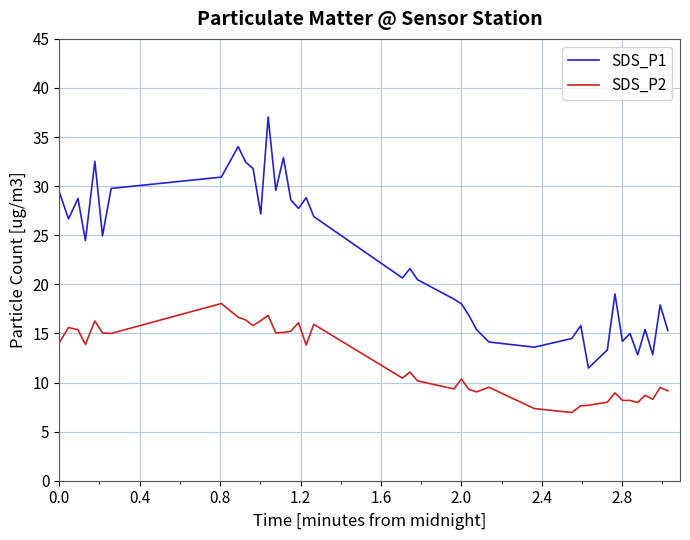

Which series has the widest spread of values?

SDS_P1